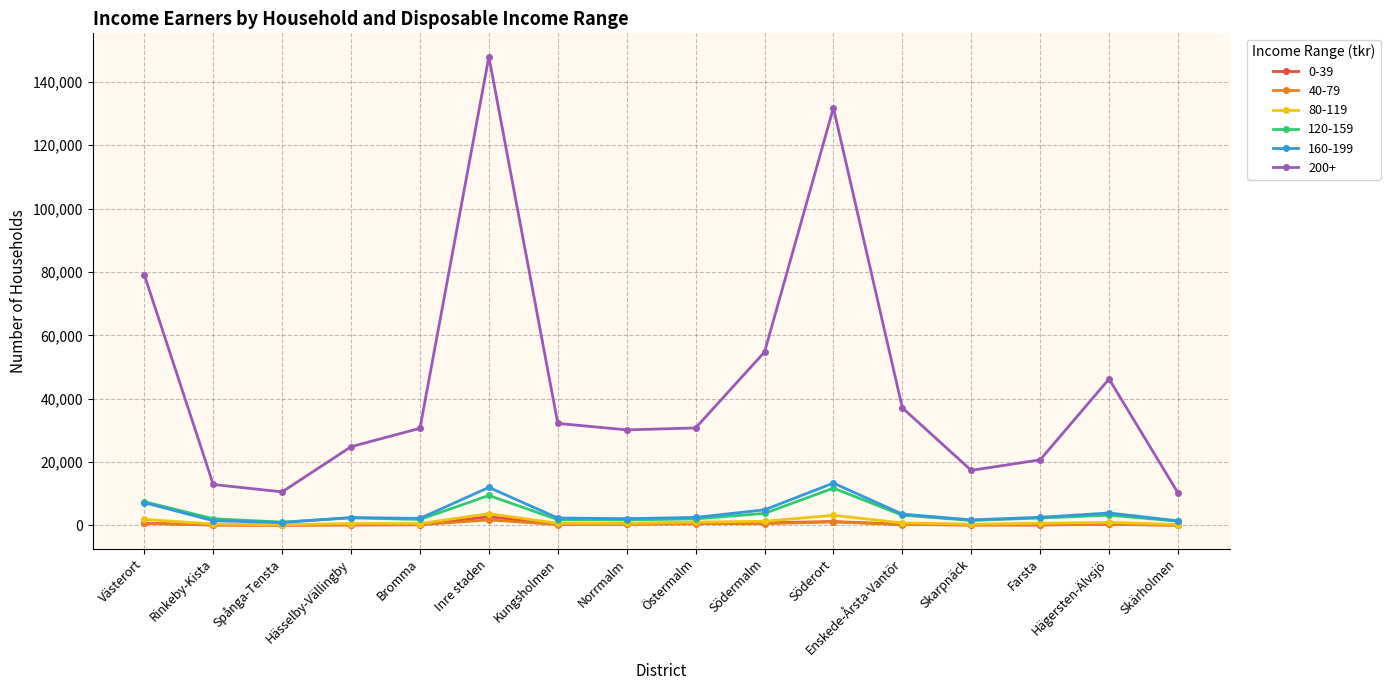

At how many categories does at least one series exceed 133613?

1